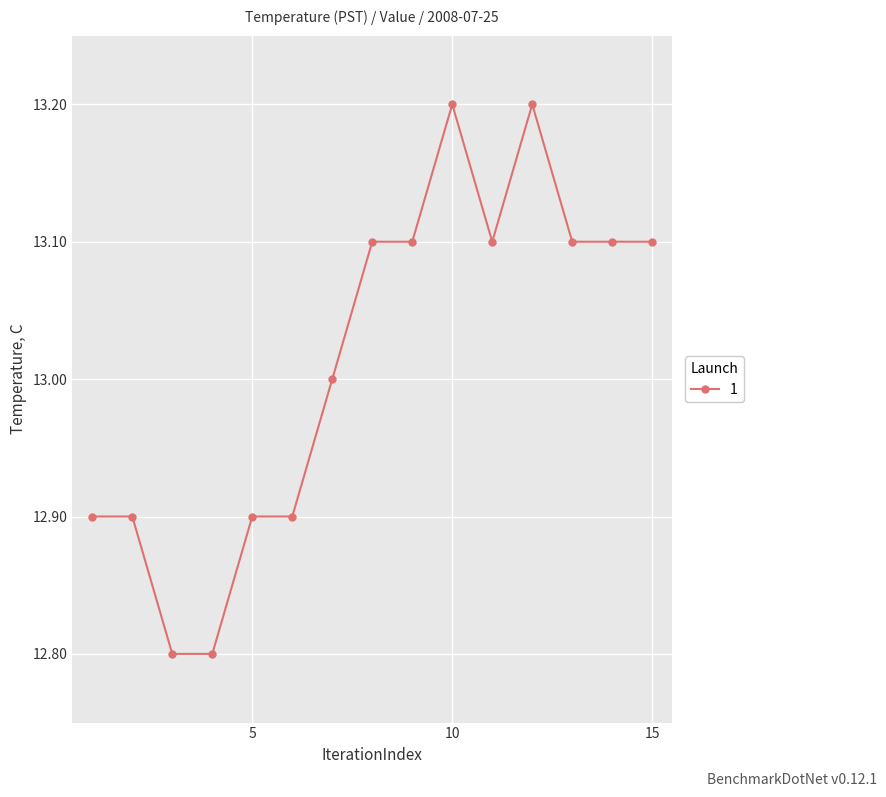

True or false: the data has more than 0 interior local peaks.

True